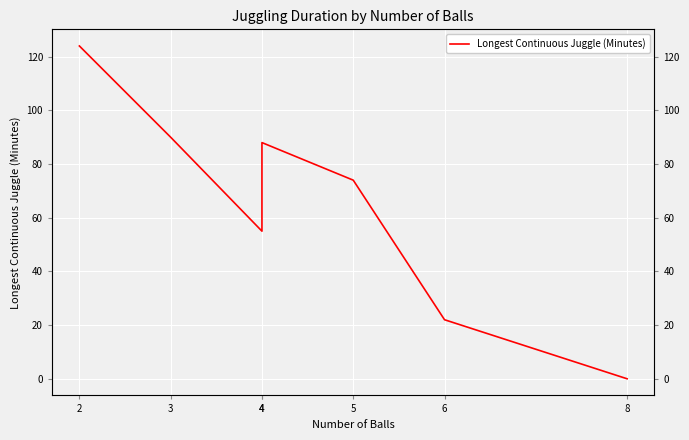

List the labels in order of value, largest first.

2, 3, 4, 5, 4, 6, 8